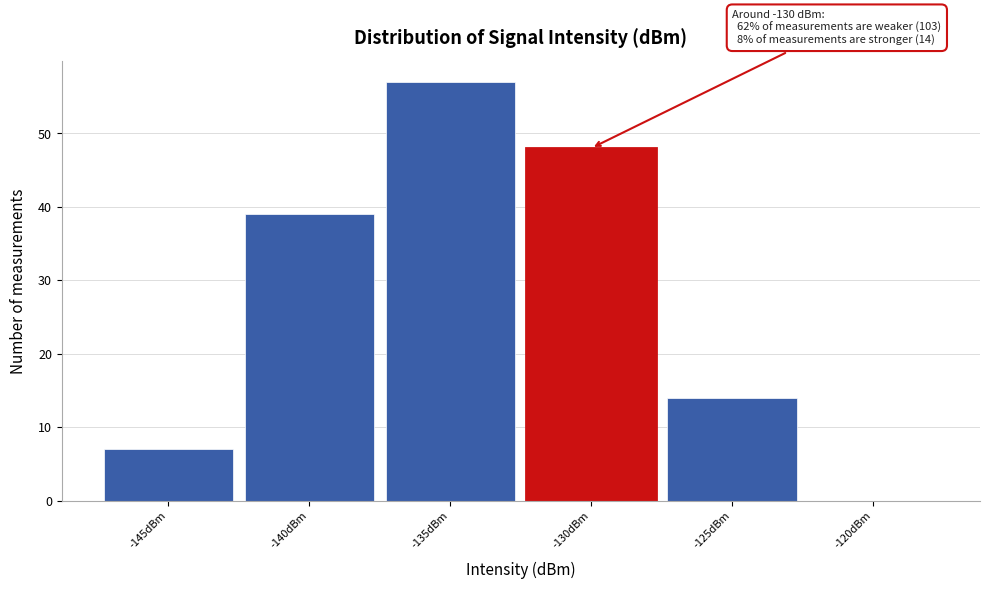

Reading left to right, list all the values displayed in this chart.

-145dBm=7	-140dBm=39	-135dBm=57	-130dBm=48	-125dBm=14	-120dBm=0